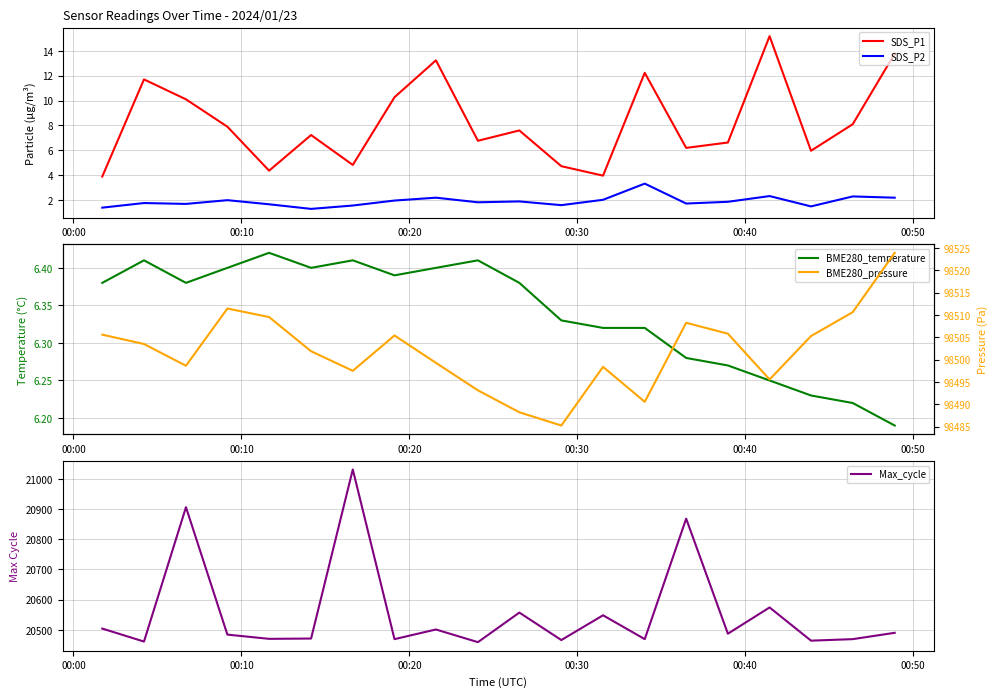

True or false: BME280_temperature and BME280_pressure cross at least once.

False